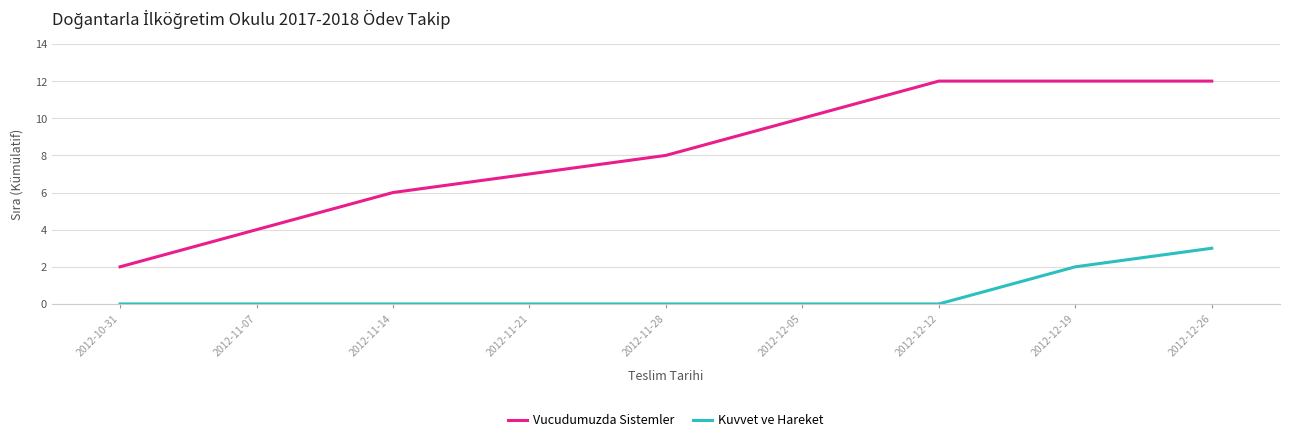

Reading left to right, extract all data points from this chart.

Vucudumuzda Sistemler: 2012-10-31=2	2012-11-07=4	2012-11-14=6	2012-11-21=7	2012-11-28=8	2012-12-05=10	2012-12-12=12	2012-12-19=12	2012-12-26=12
Kuvvet ve Hareket: 2012-10-31=0	2012-11-07=0	2012-11-14=0	2012-11-21=0	2012-11-28=0	2012-12-05=0	2012-12-12=0	2012-12-19=2	2012-12-26=3